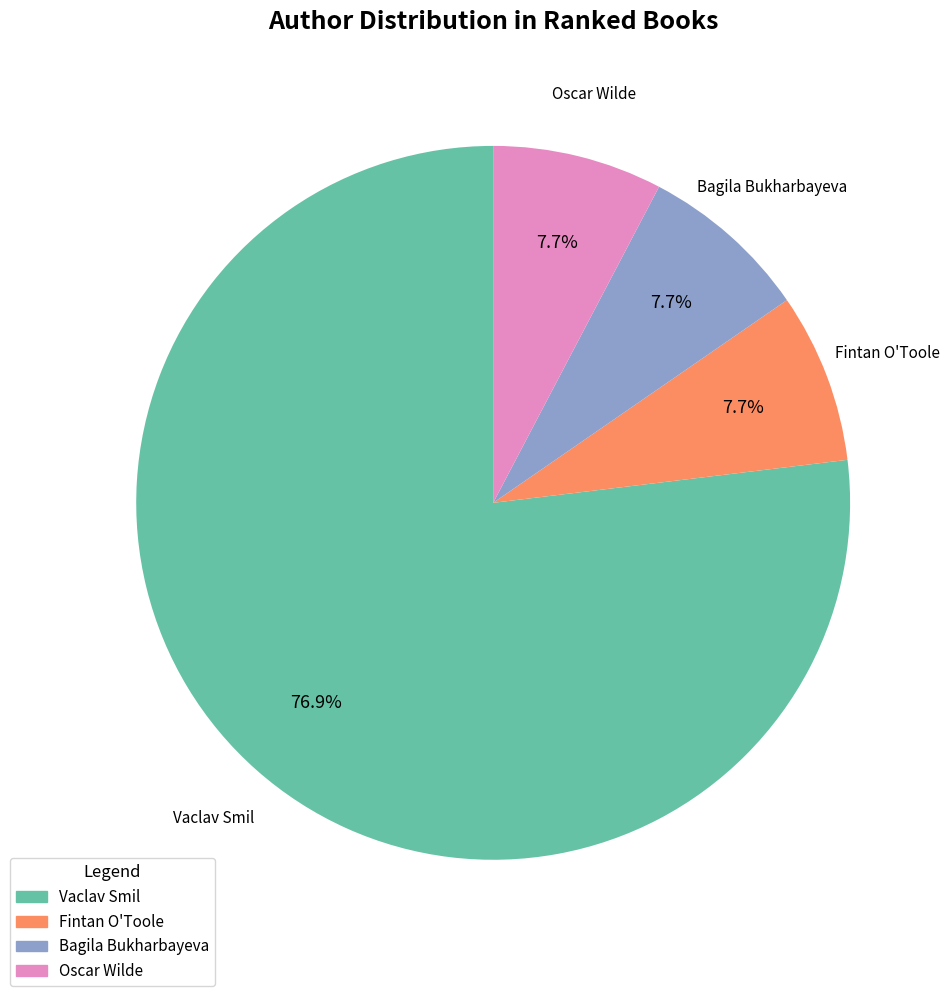

What is the largest slice in the pie chart?

Vaclav Smil